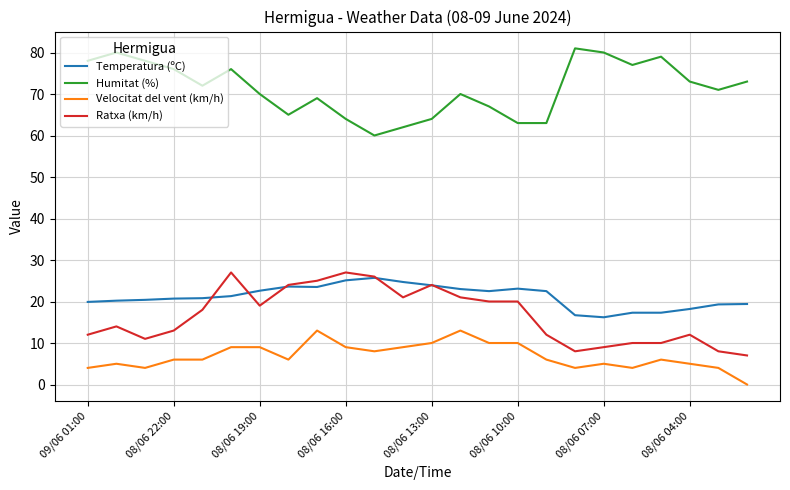

What is the highest value of the Temperatura (ºC) series?

25.7